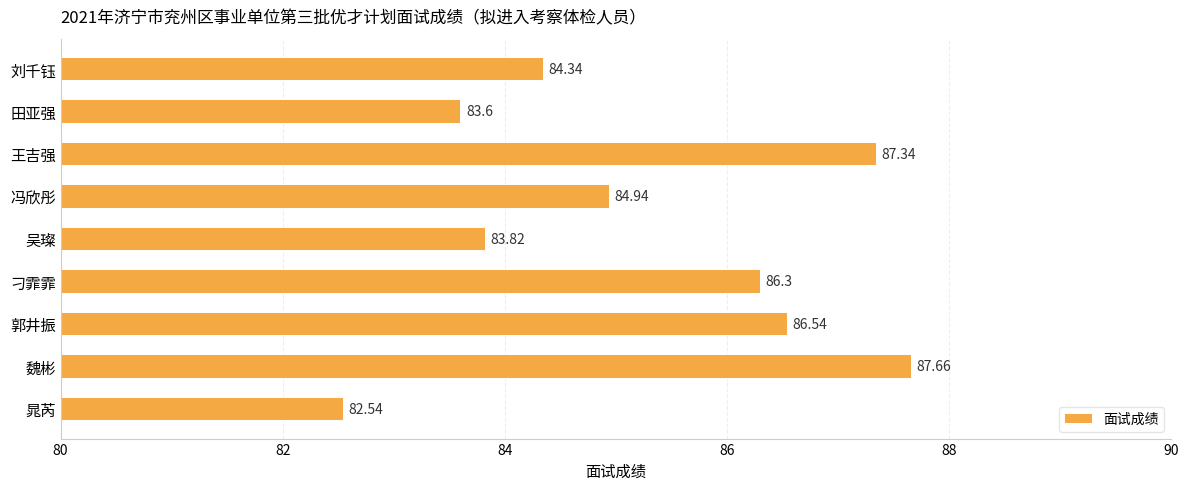

What is the label of the 1st bar from the top?

刘千钰